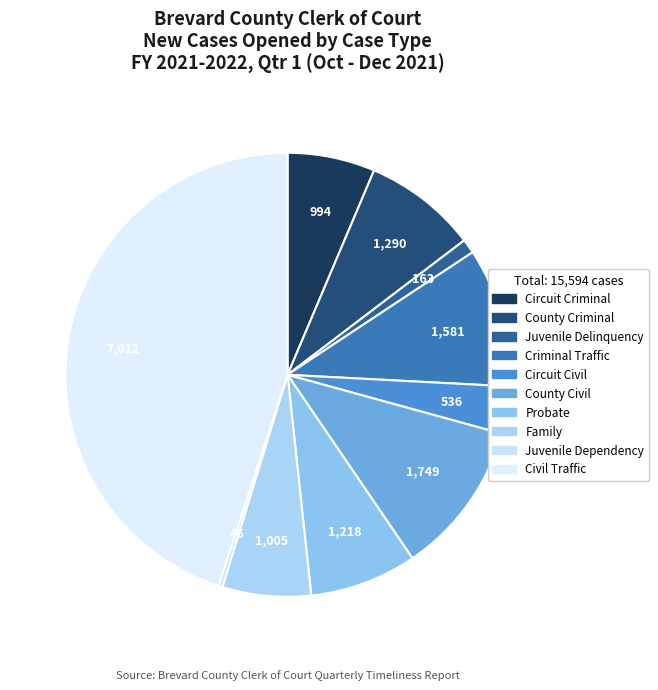

What percentage is the Probate slice, to the nearest percent?

8%